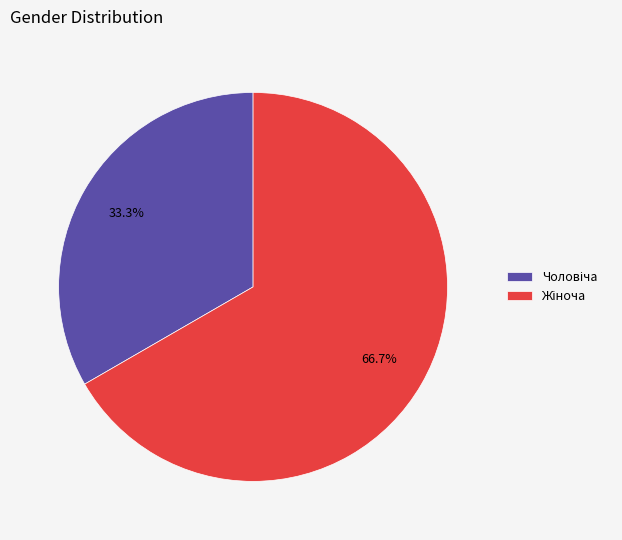

Is there any slice that represents more than half of the pie?

Yes